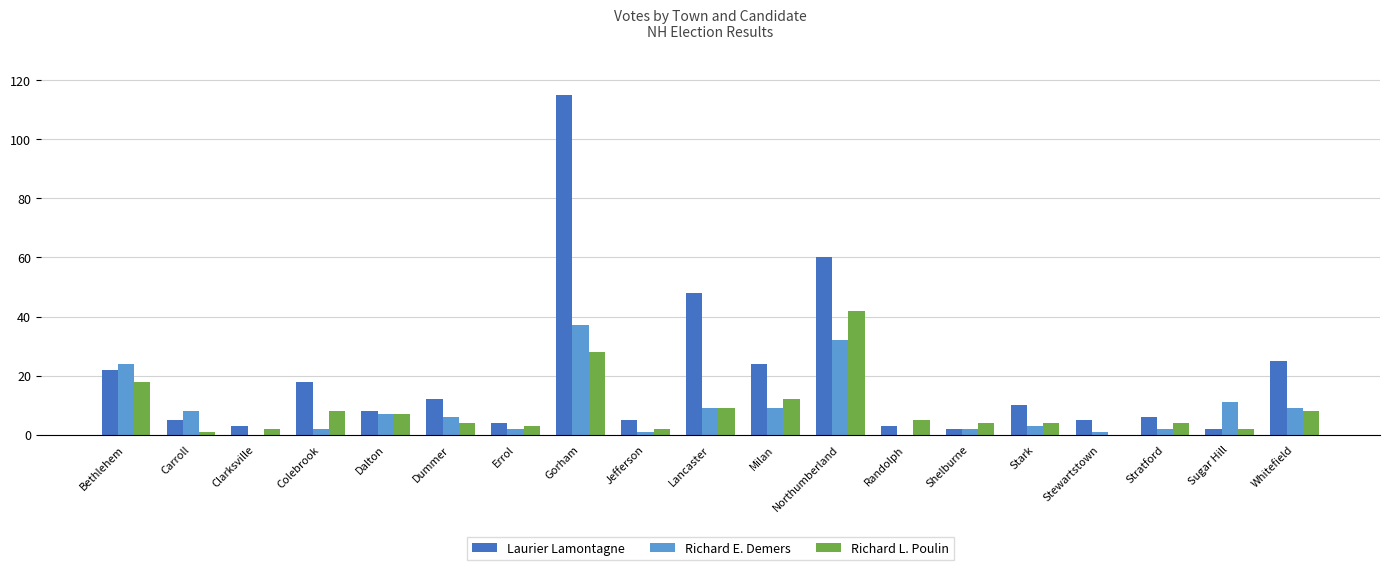

How many distinct data groups are displayed?

3